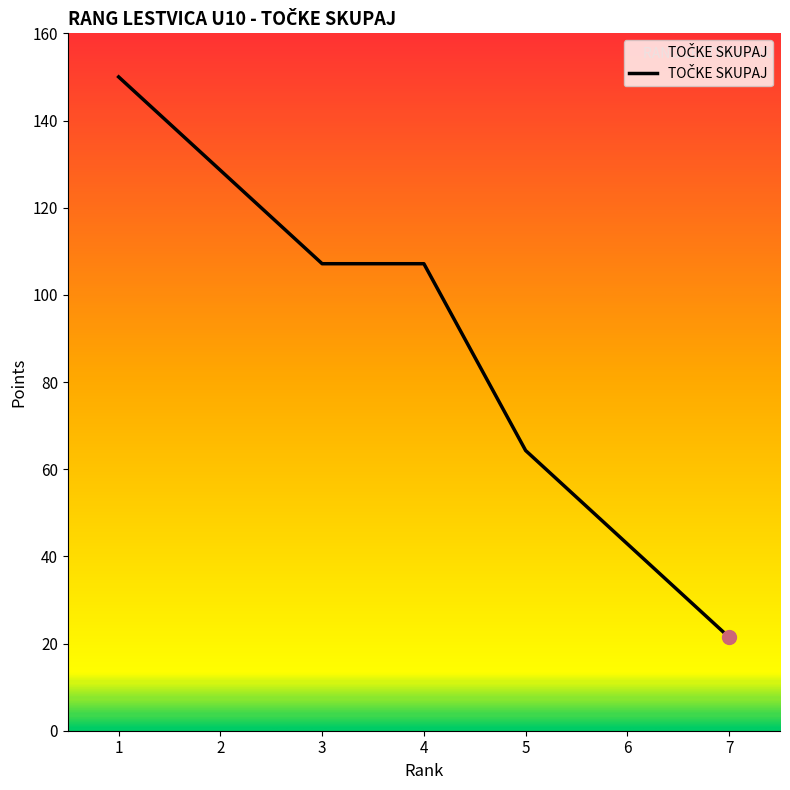

At which label does the data first exceed 107?

1